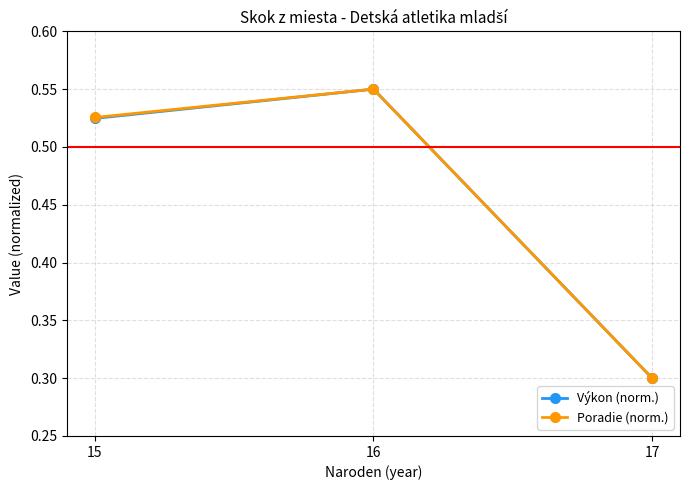

At which label is Výkon (norm.) closest to 0?

17